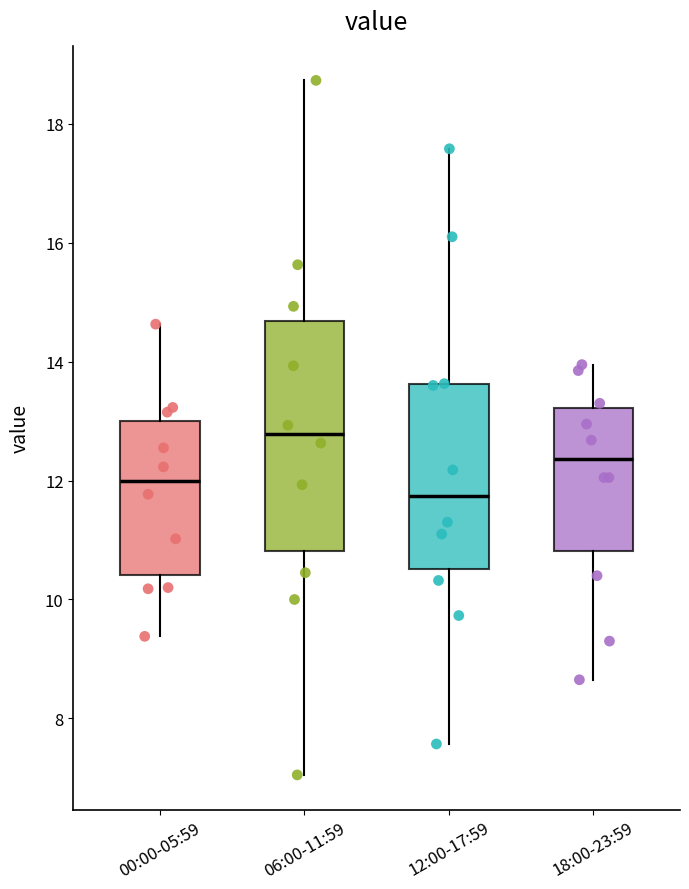

Which box has the highest median line?

06:00-11:59